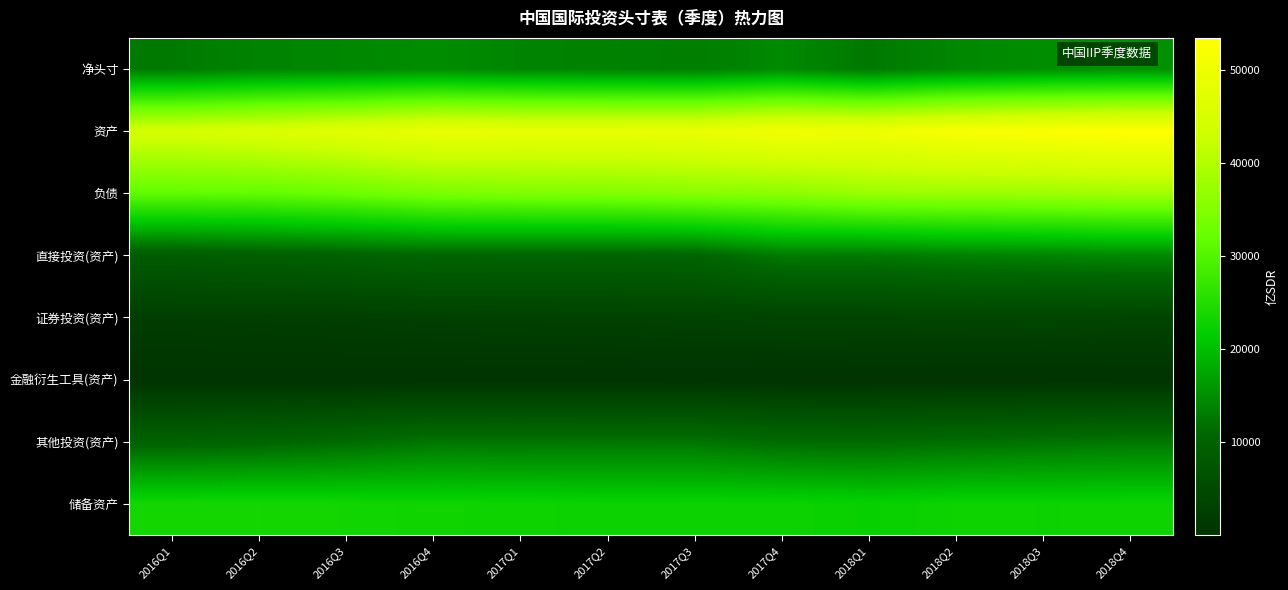

What is the minimum value shown in the chart?

30.5